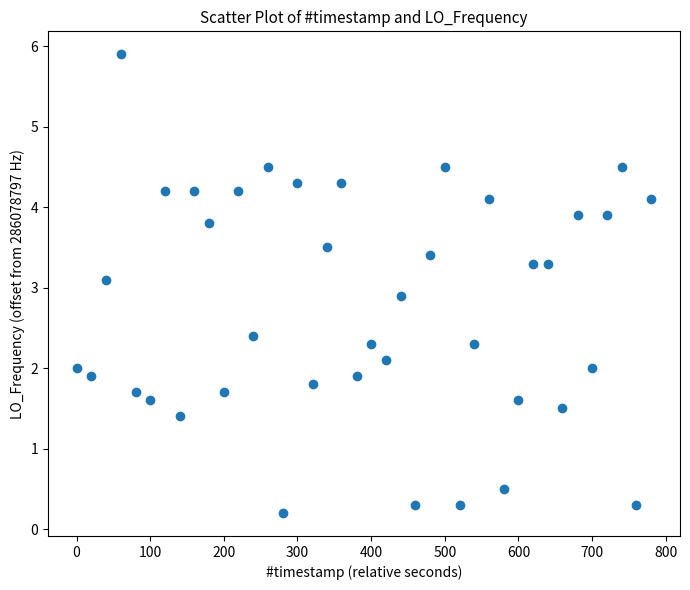

What is the range of X values (max minus min)?

780.4